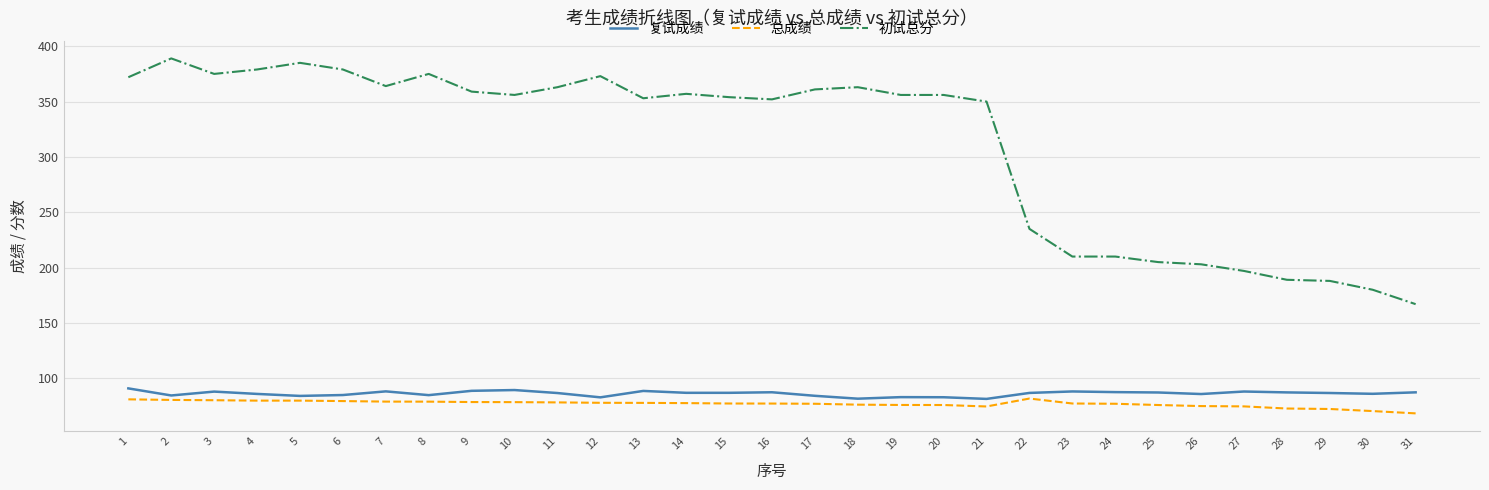

Which series has the widest spread of values?

初试总分